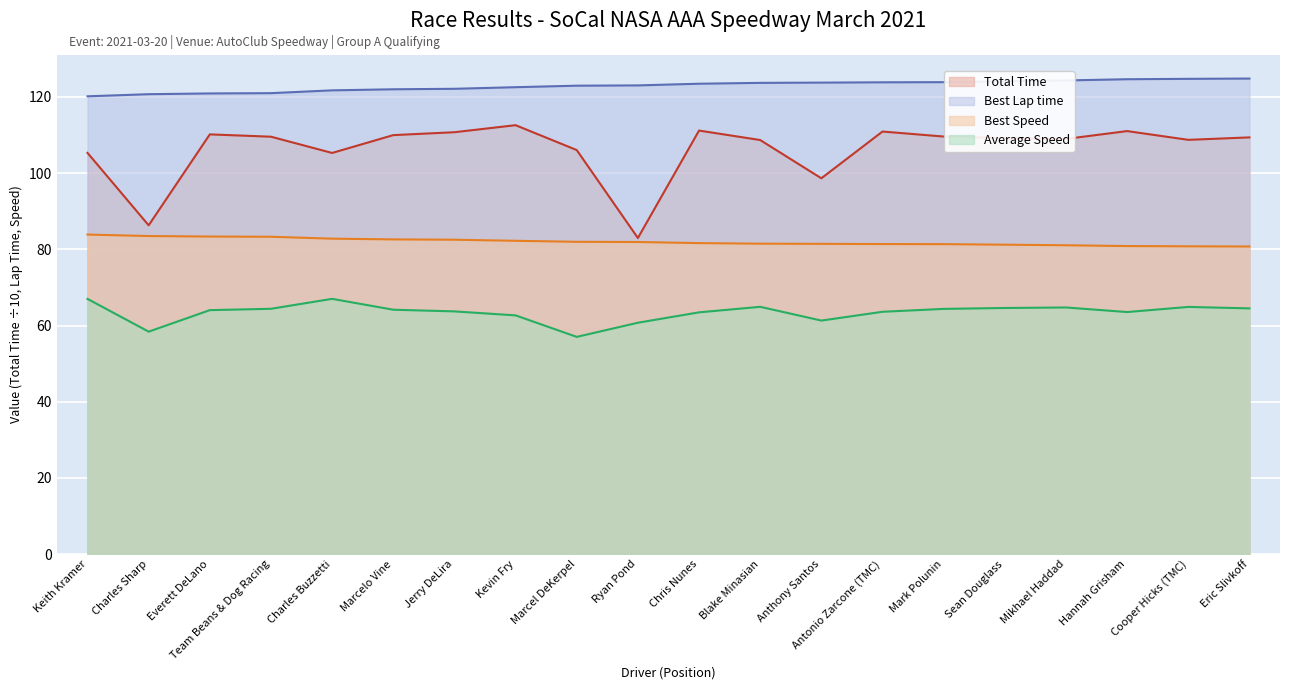

Is it true that Average Speed equals 60.7 at Ryan Pond?

True